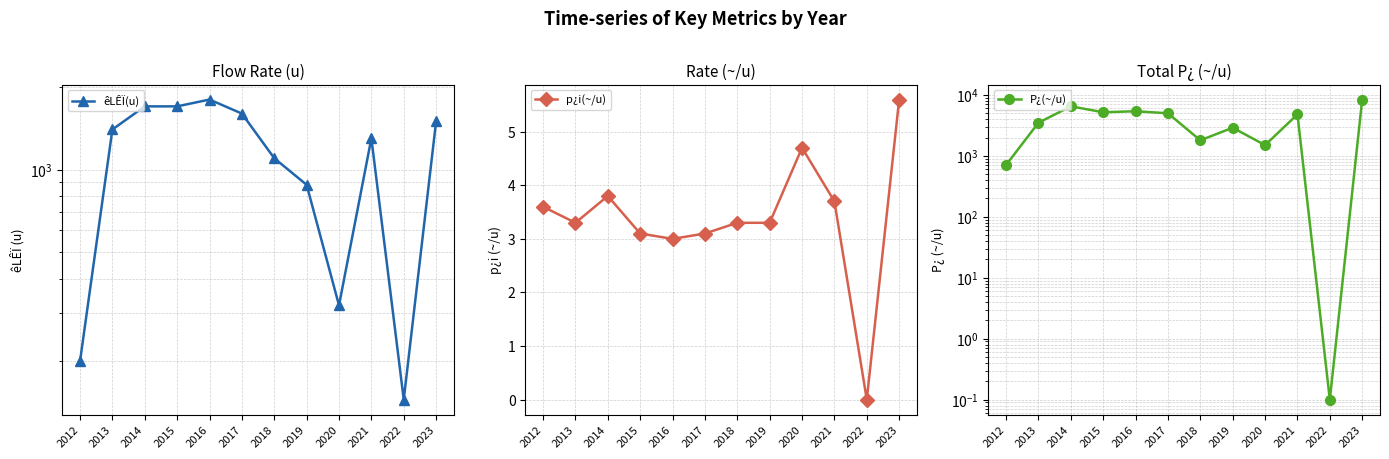

What is the value of the P¿(~/u) point at the 8th from the left?

2900.0